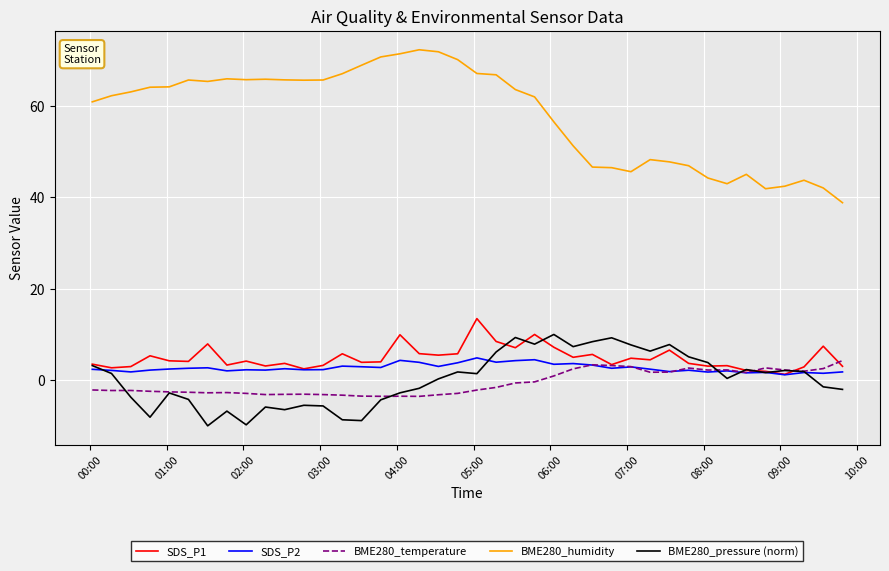

What is the minimum value for BME280_temperature?

-3.5